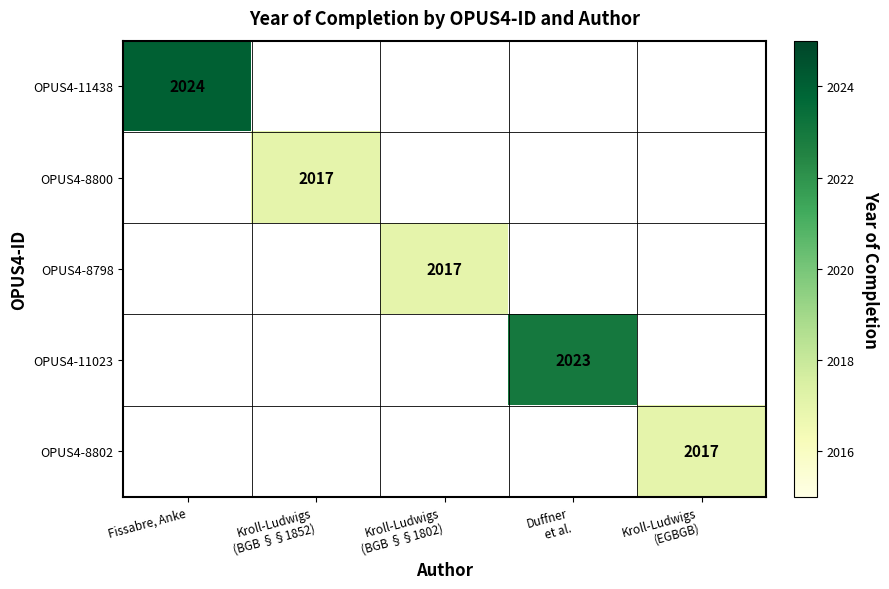

The OPUS4-8802 series shows -1381 at Fissabre, Anke. True or false?

False